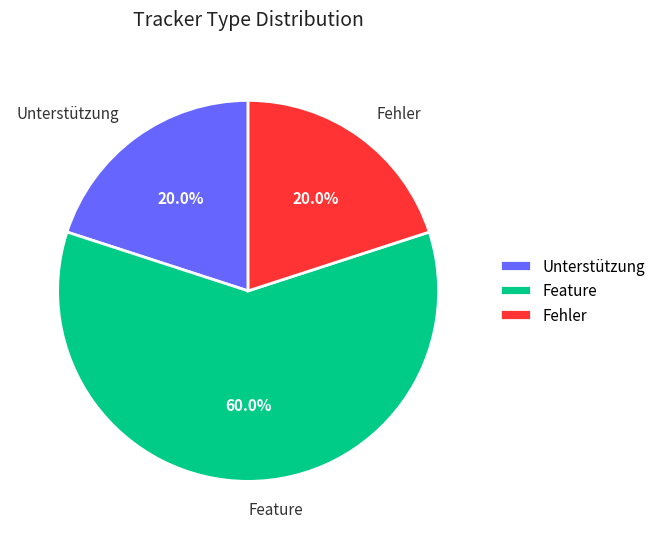

Which category has the biggest portion of the pie?

Feature